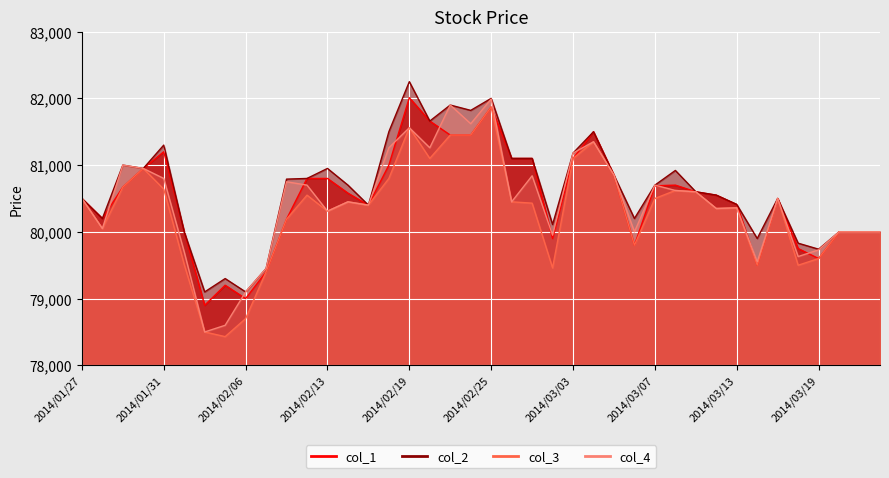

At which category does col_1 reach its first local valley?

2014/01/28